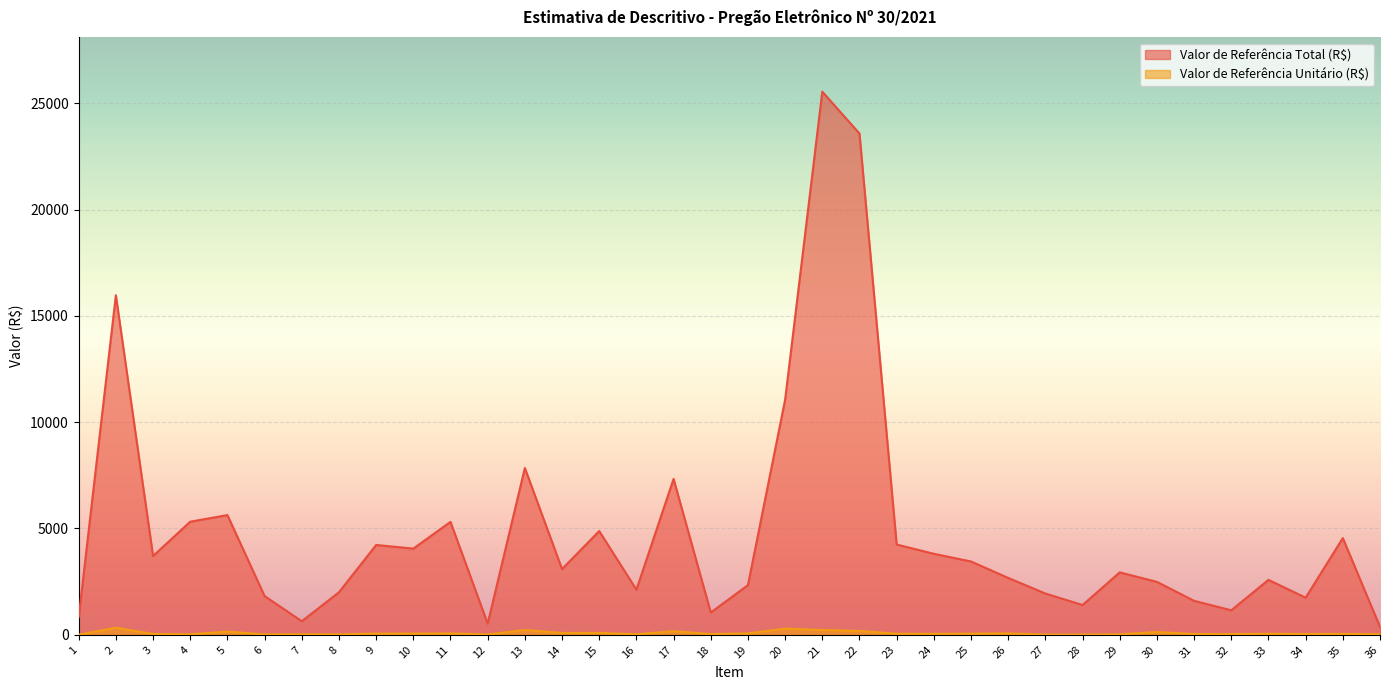

At 1, list the series in order from smallest to largest.

Valor de Referência Unitário (R$), Valor de Referência Total (R$)